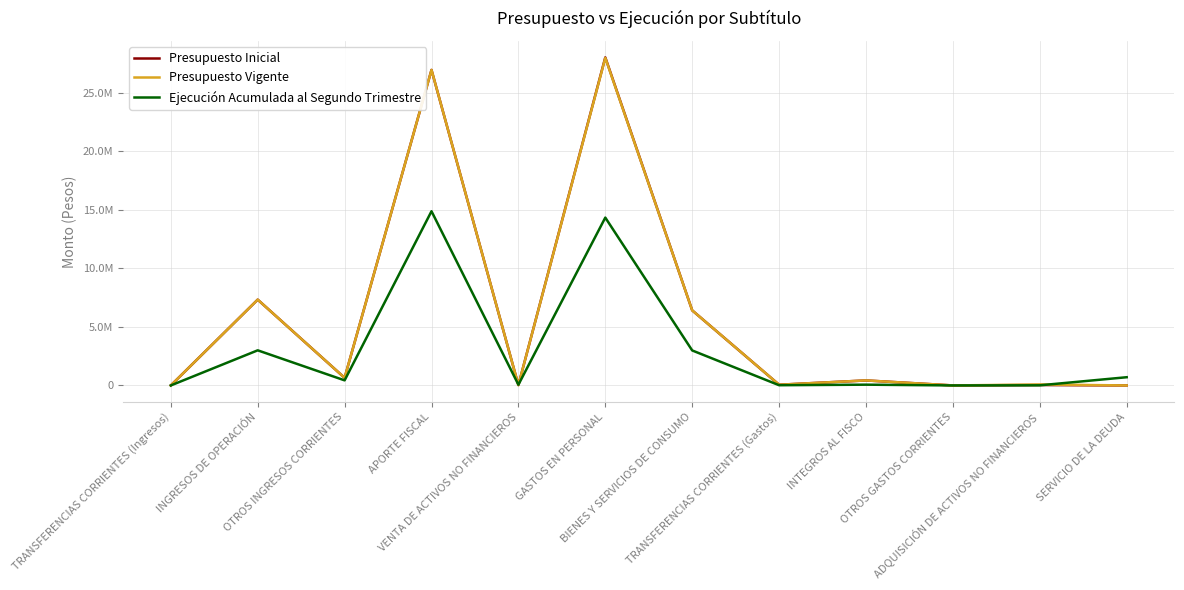

What is the difference between the maximum and minimum values in the Presupuesto Vigente series?

27951931